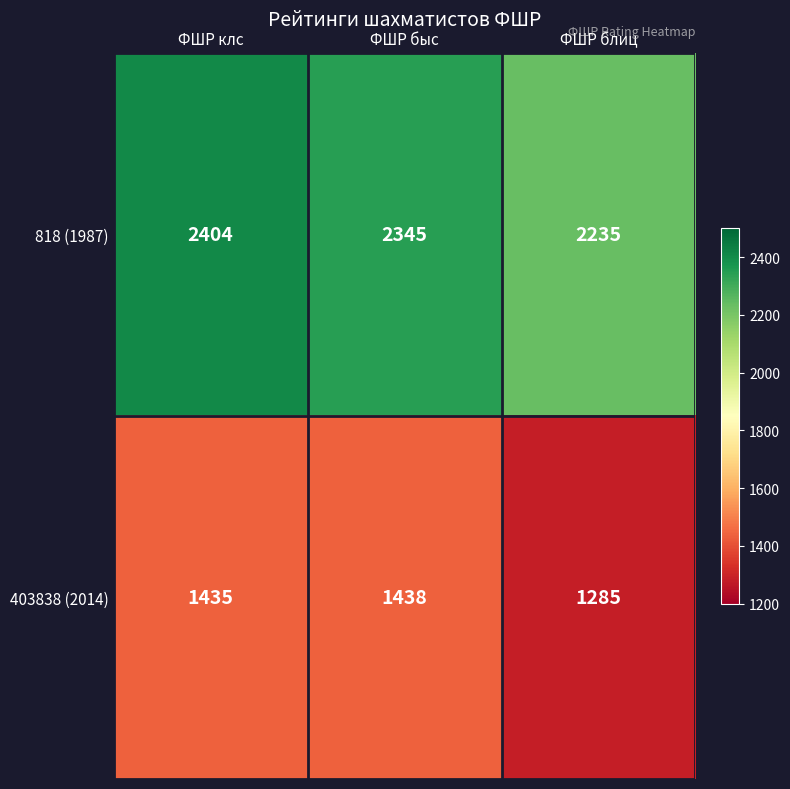

What is the difference between the maximum and second lowest values in the 818 (1987) series?

59